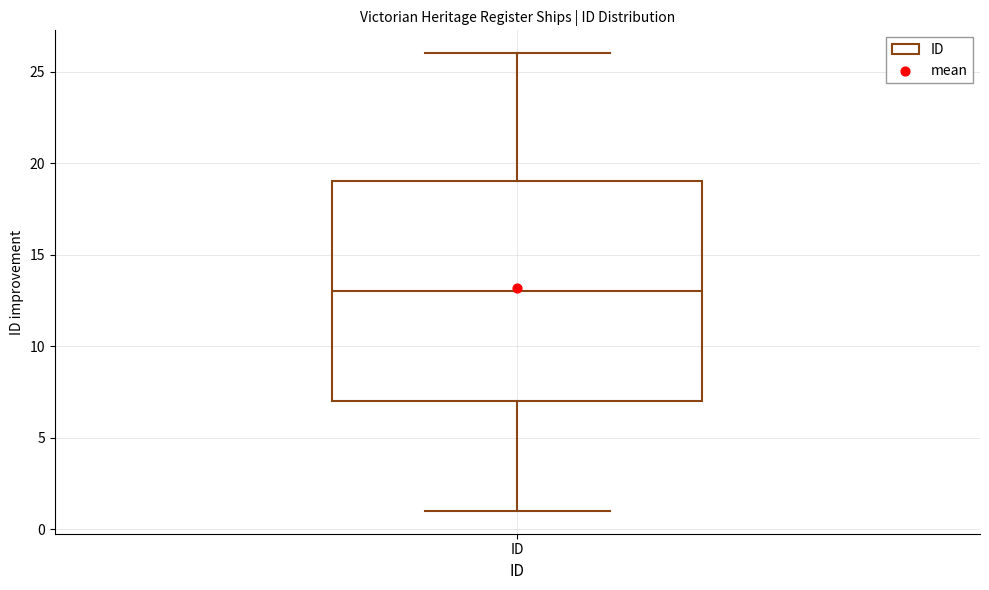

Where does the upper whisker of the box for ID end on the y-axis? The values are not printed on the chart, so give them approximately, as read against the axis.

26